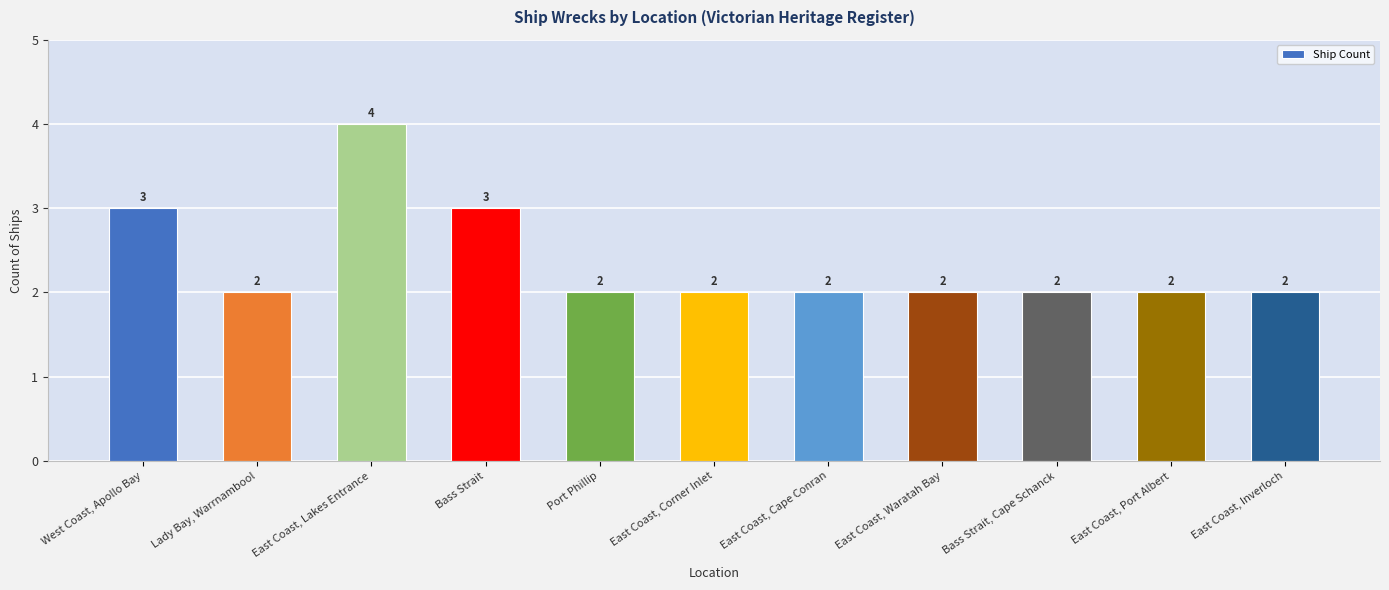

What is the value of the 3rd bar from the left?

4